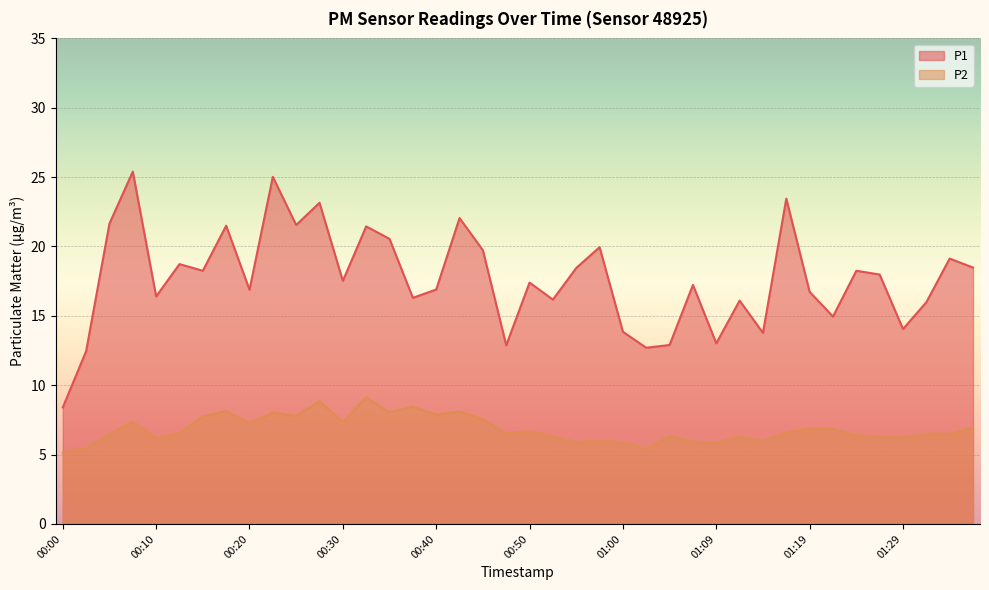

The value of P1 at 00:18 is 21.5. True or false?

True